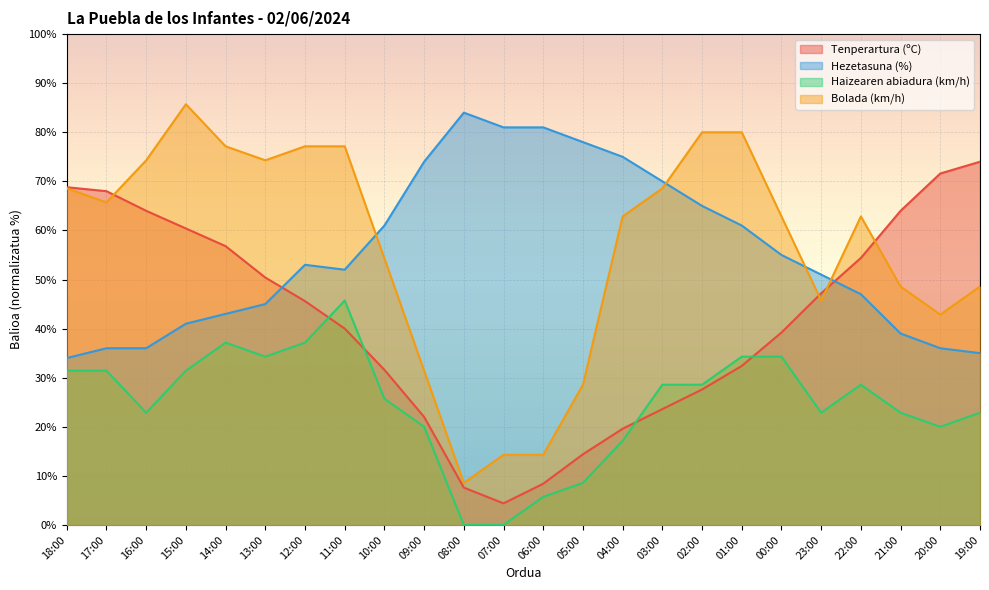

What is the lowest value of the Tenperartura (ºC) series?

4.4